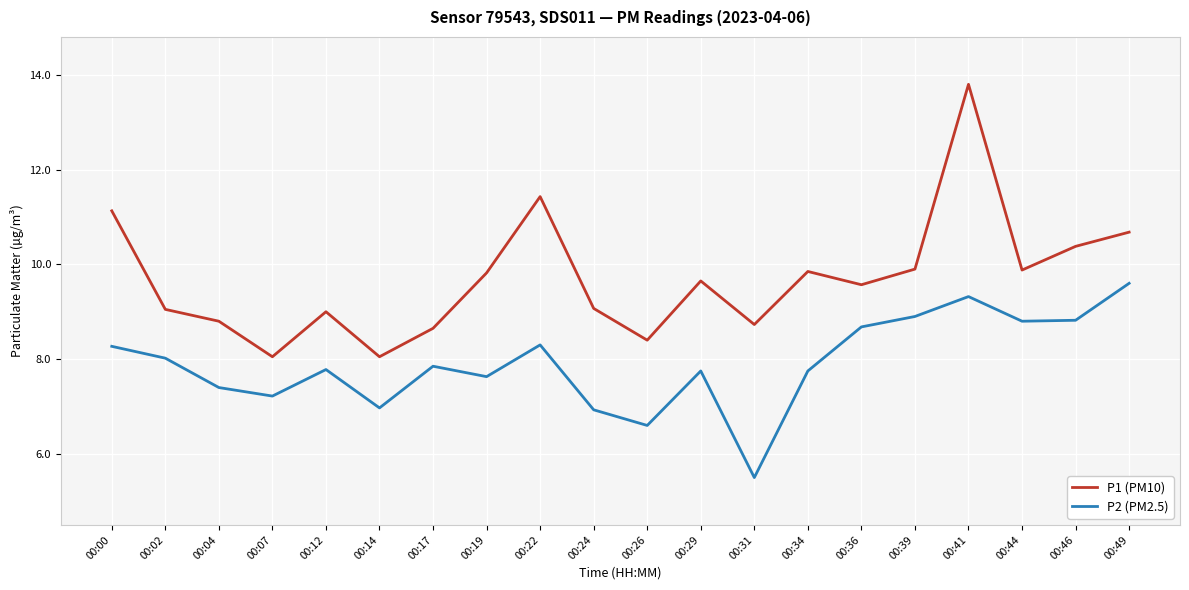

At how many categories does at least one series exceed 12?

1